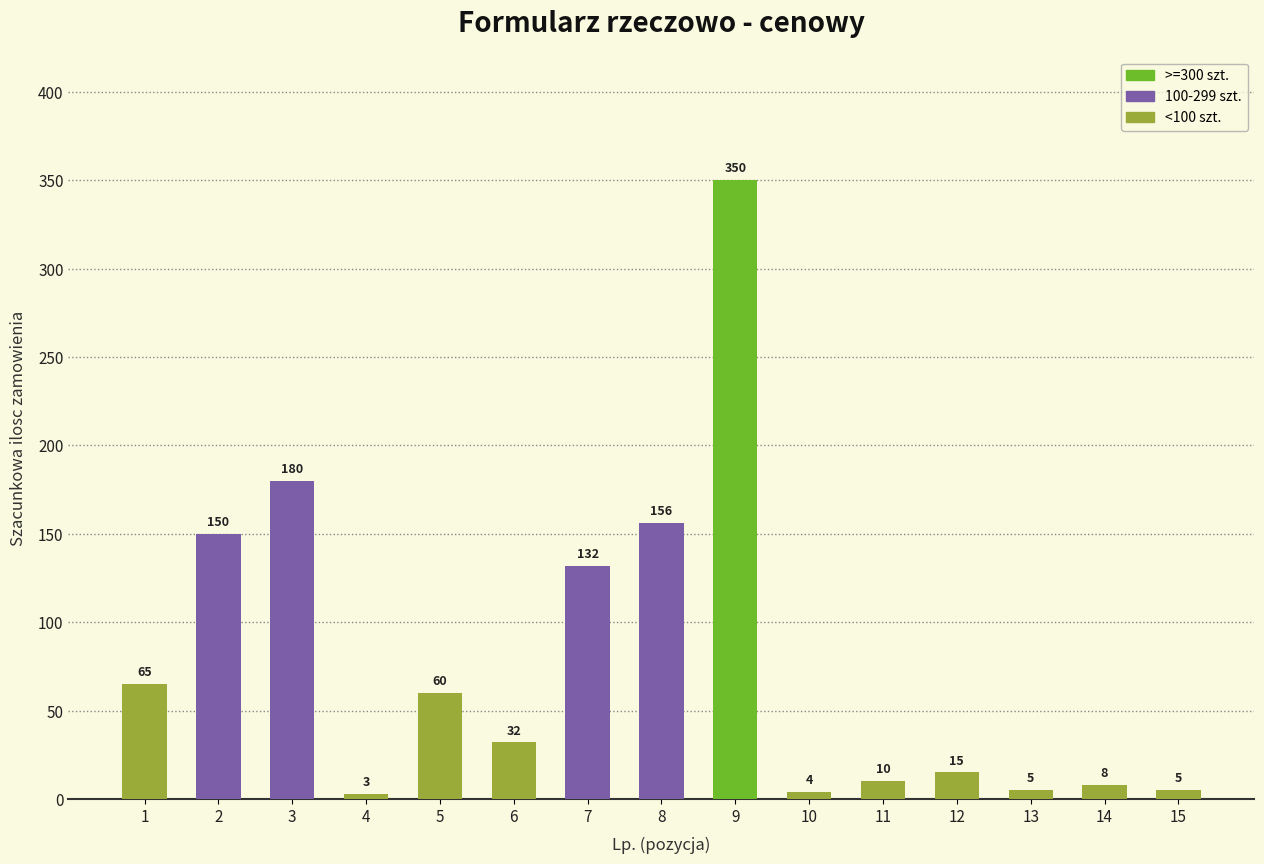

Which category has the highest value across all series?

9